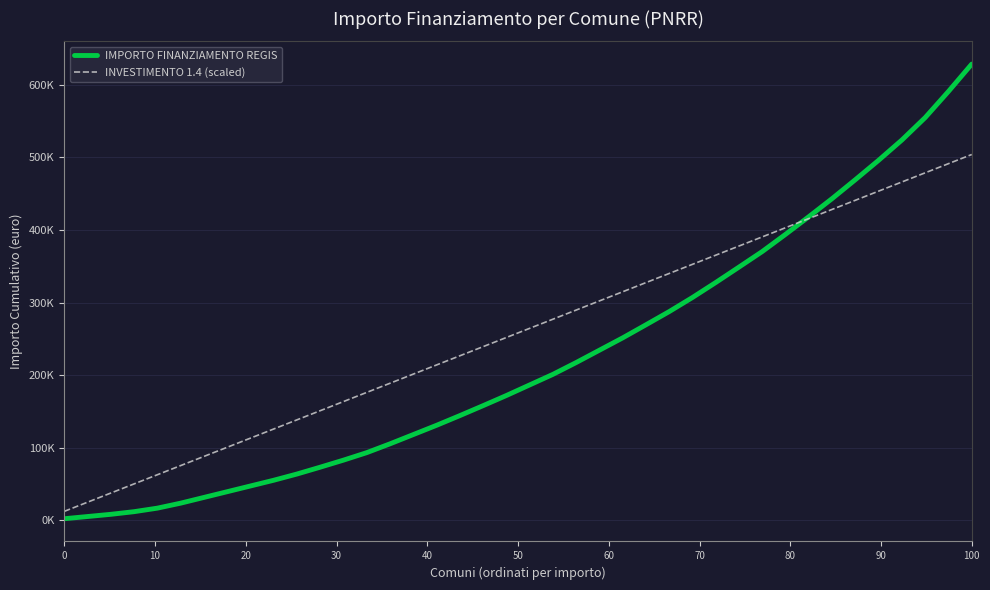

What is the maximum value for INVESTIMENTO 1.4 (scaled)?

504000